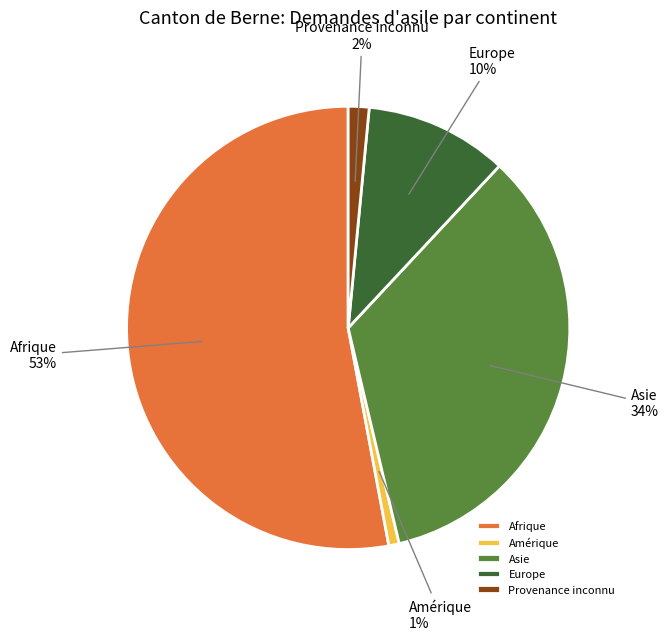

How many slices are in this pie chart?

5